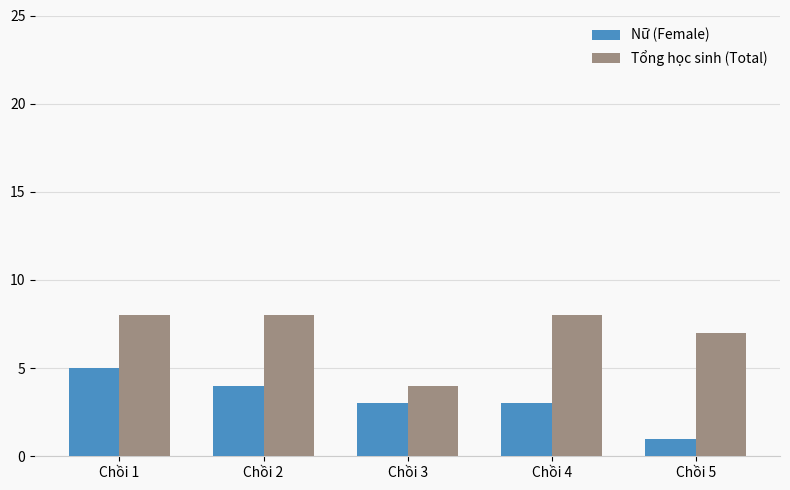

Does the chart contain any negative values?

No